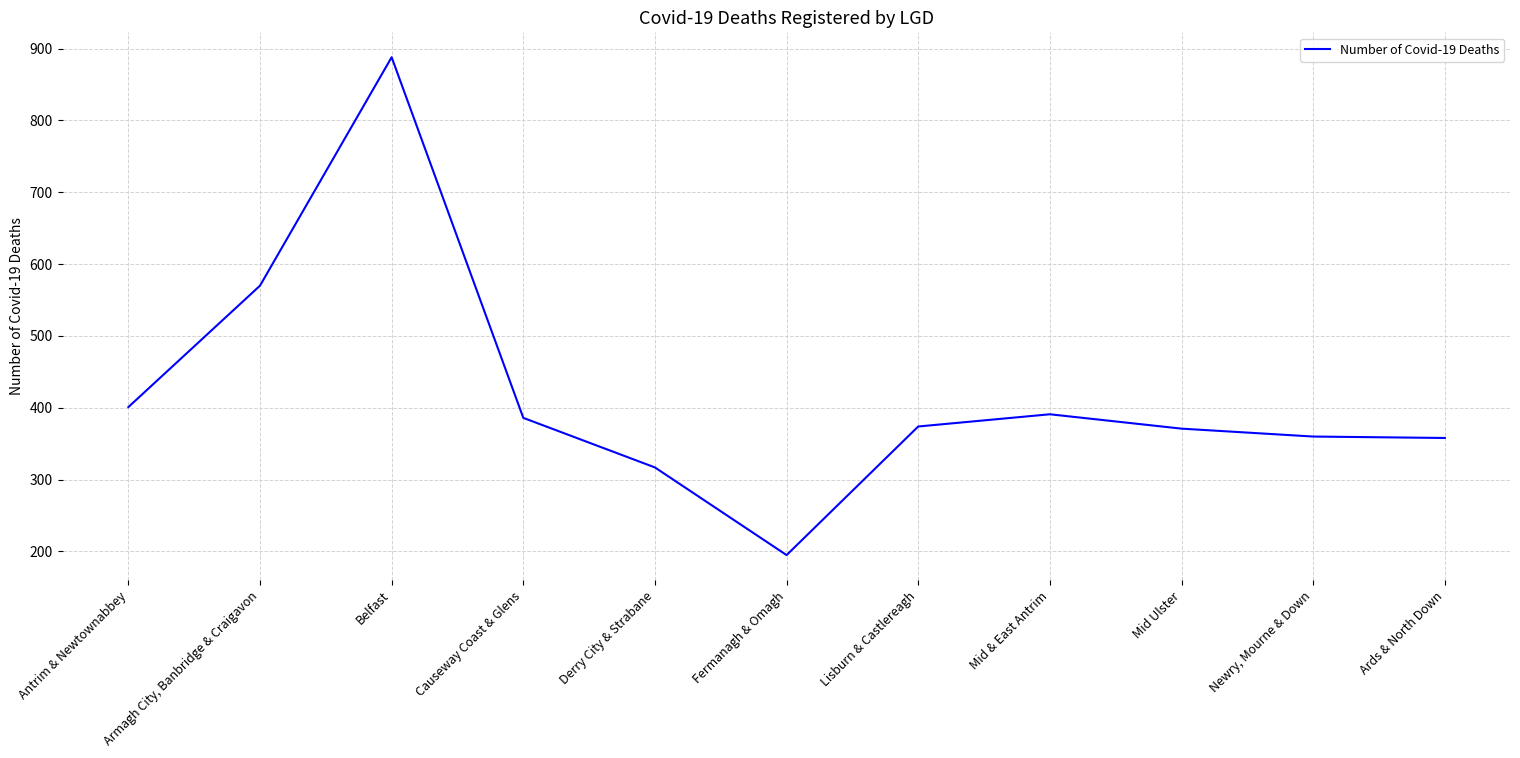

Does the chart display data point markers on the line(s)?

No